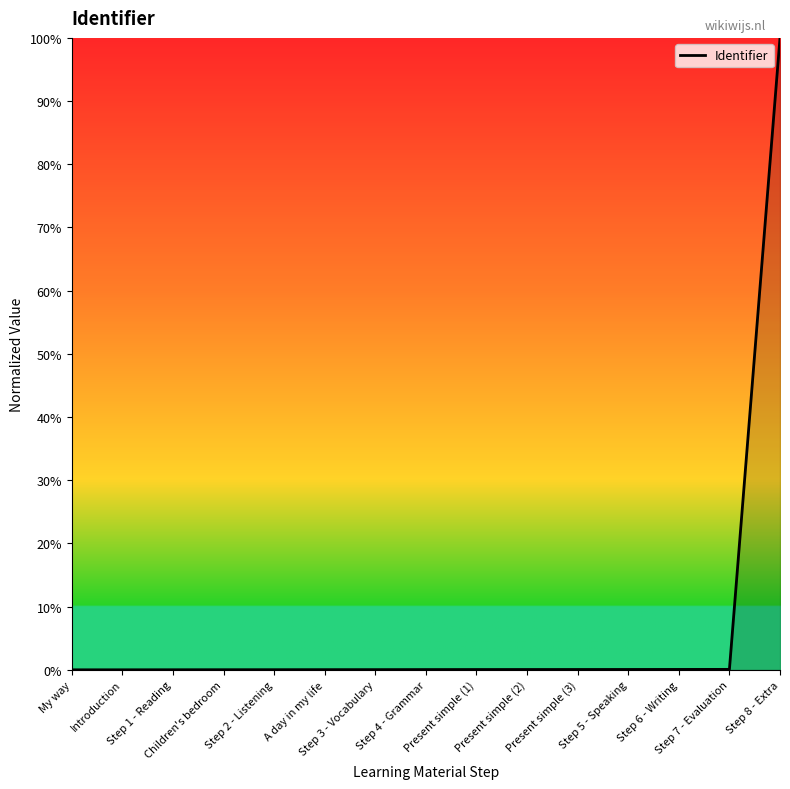

What is the greatest value displayed?

100.0